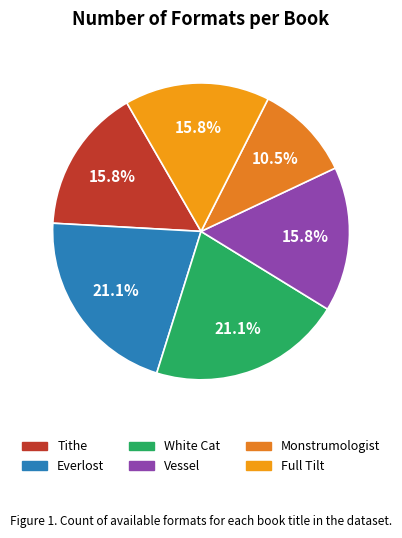

To the nearest percent, what portion does Monstrumologist represent?

11%